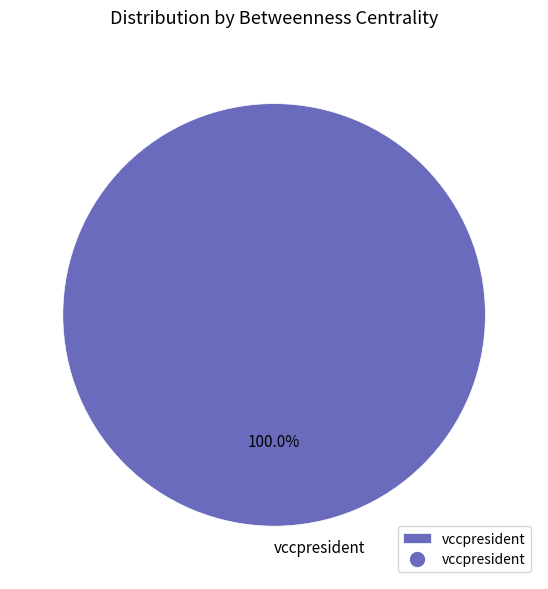

Is there a majority slice in this chart?

Yes